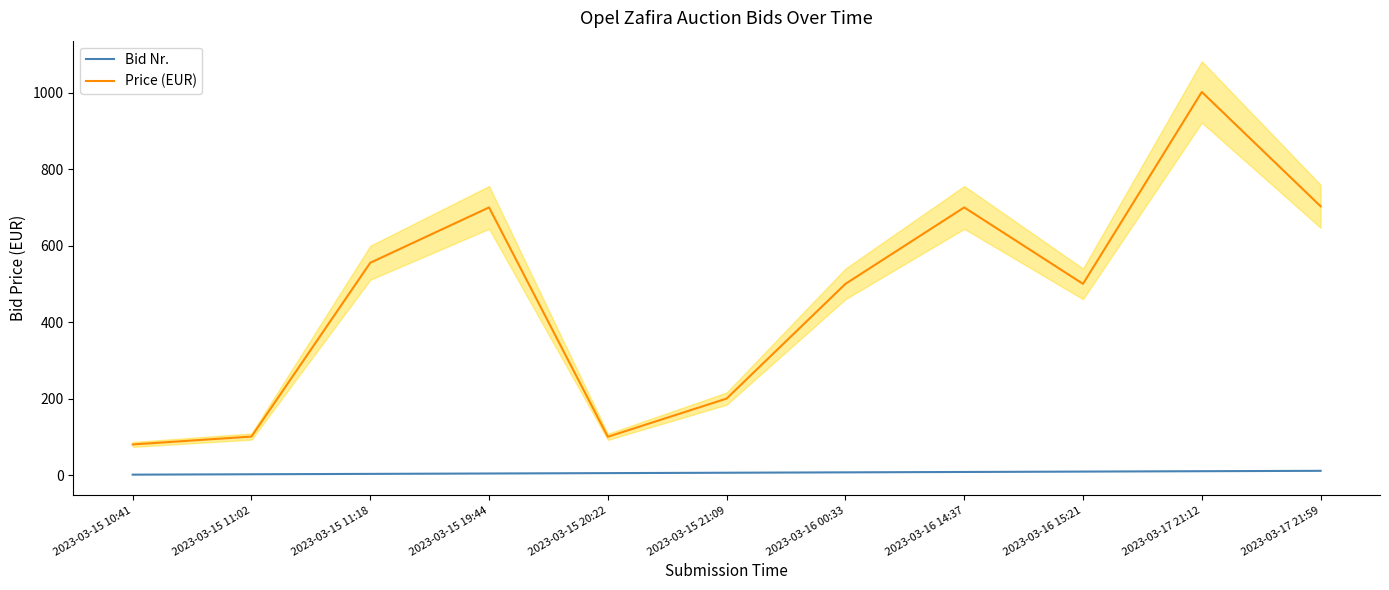

Which category has the highest value in the Price (EUR) series?

2023-03-17 21:12